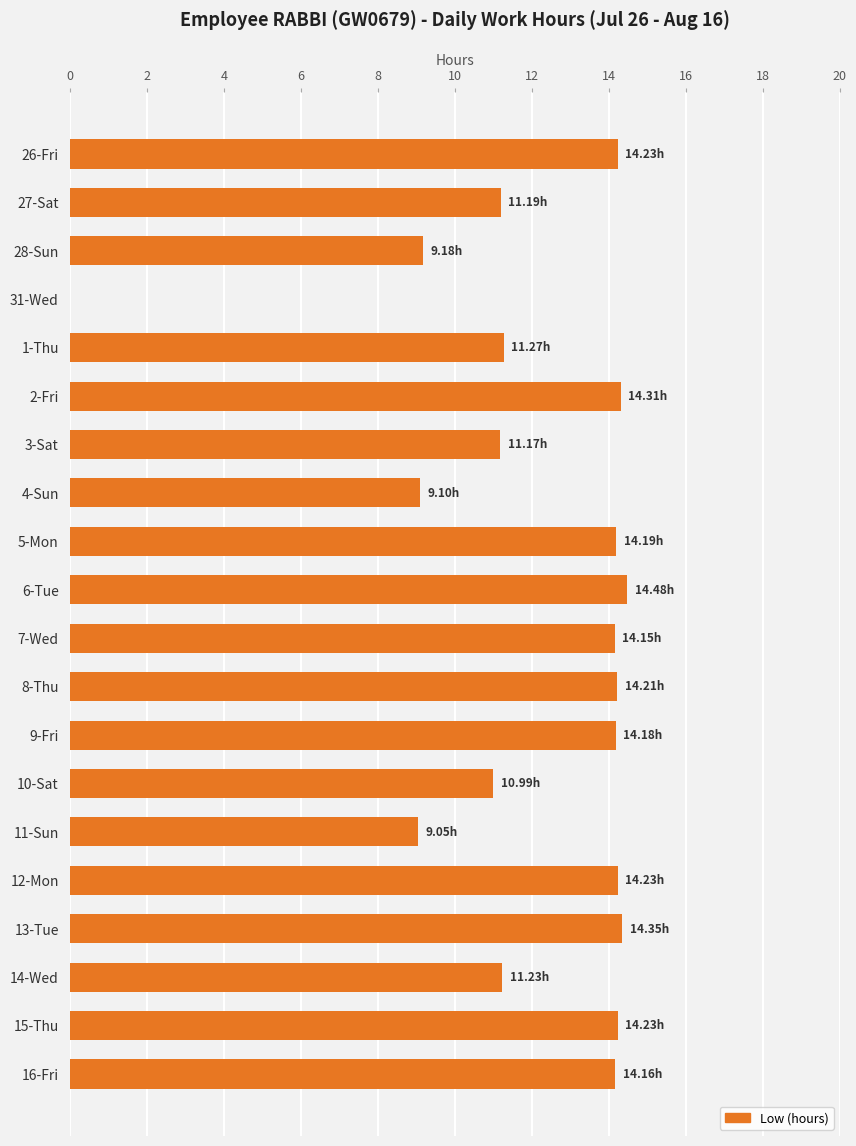

Approximately how many times larger is the value at 15-Thu compared to 5-Mon?

1.0